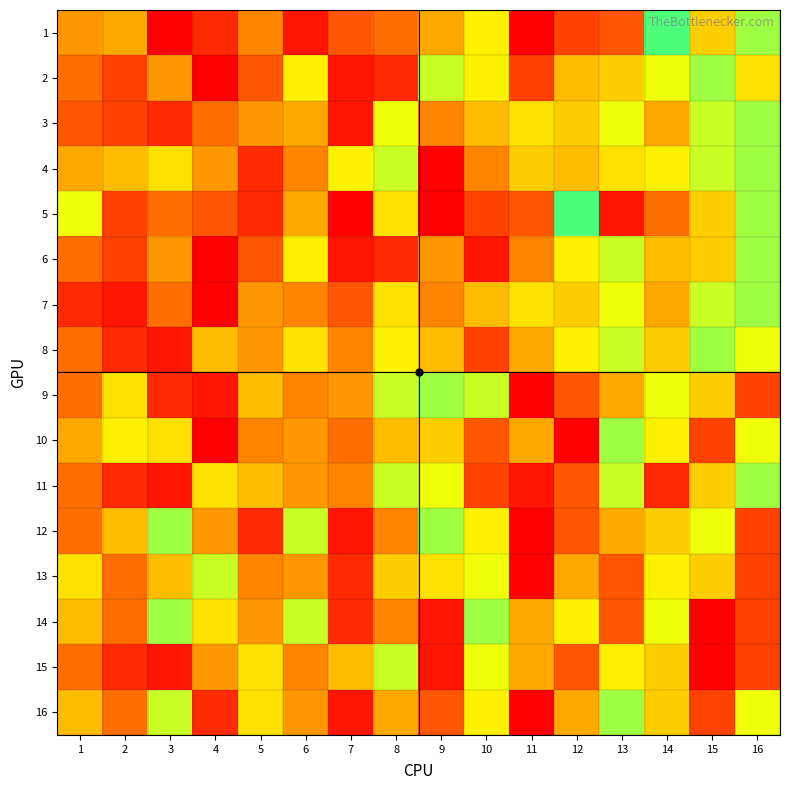

How many series are shown in this chart?

16